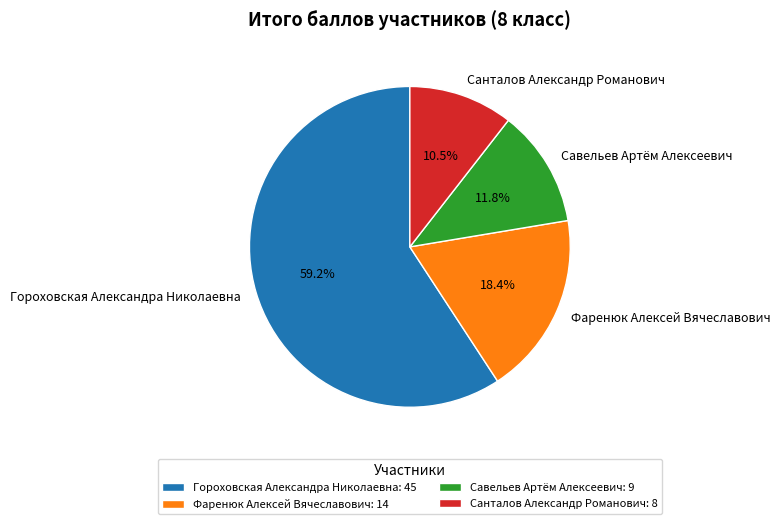

What percentage is the Фаренюк Алексей Вячеславович slice, to the nearest percent?

18%